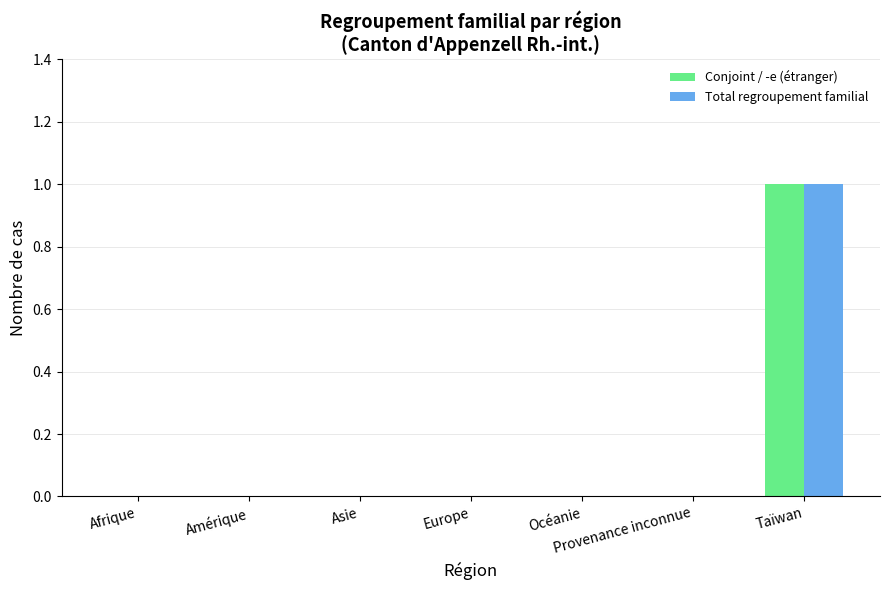

Is it true that Total regroupement familial equals 0 at Taïwan?

False